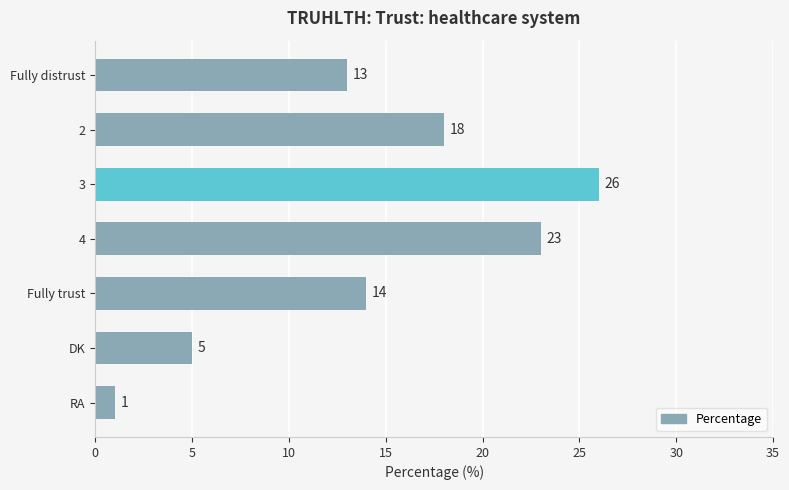

Count the values in the range 5 to 23.

5